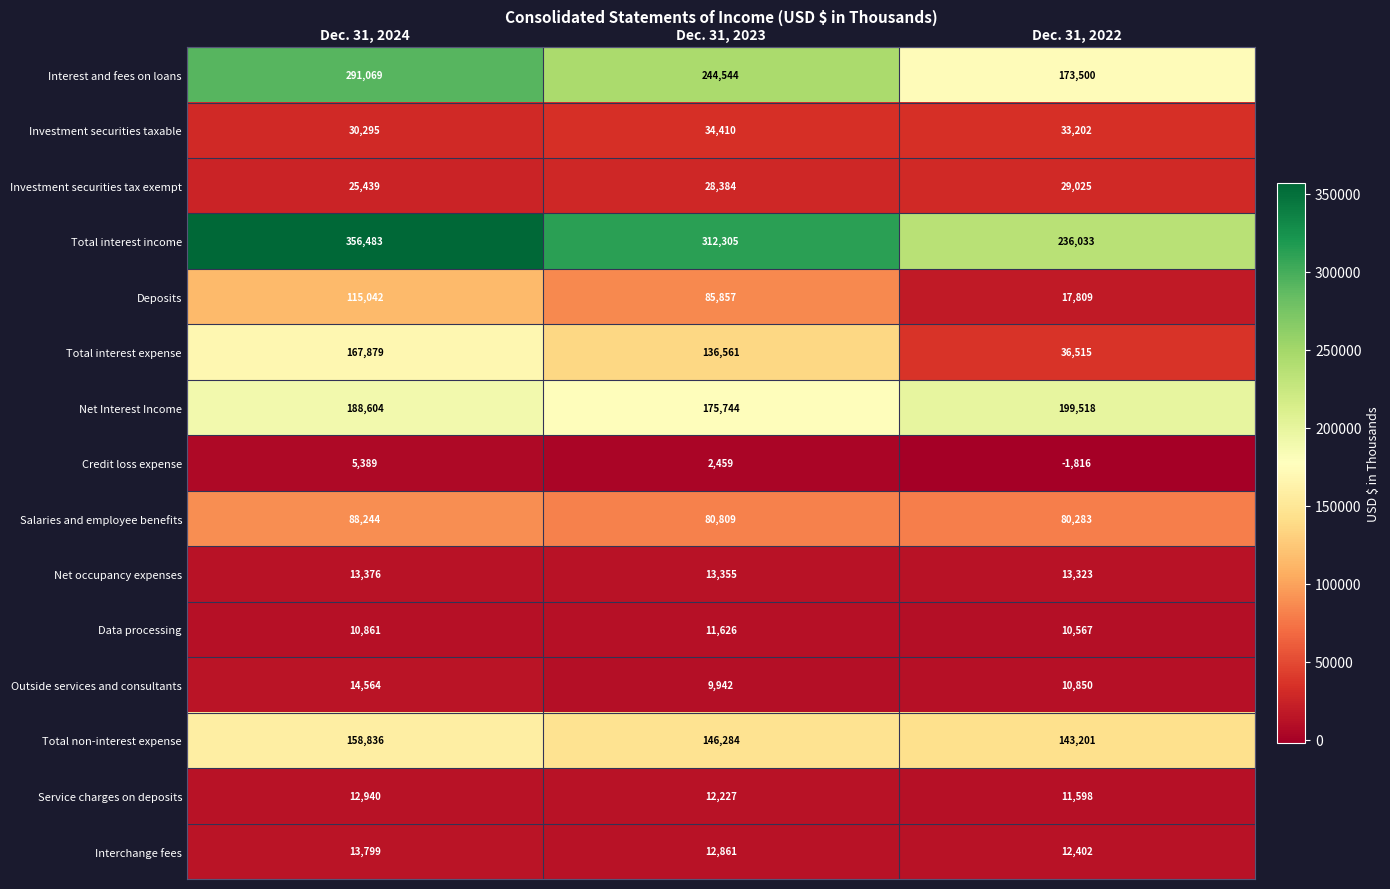

Where does the Salaries and employee benefits series first go above 80809?

Dec. 31, 2024